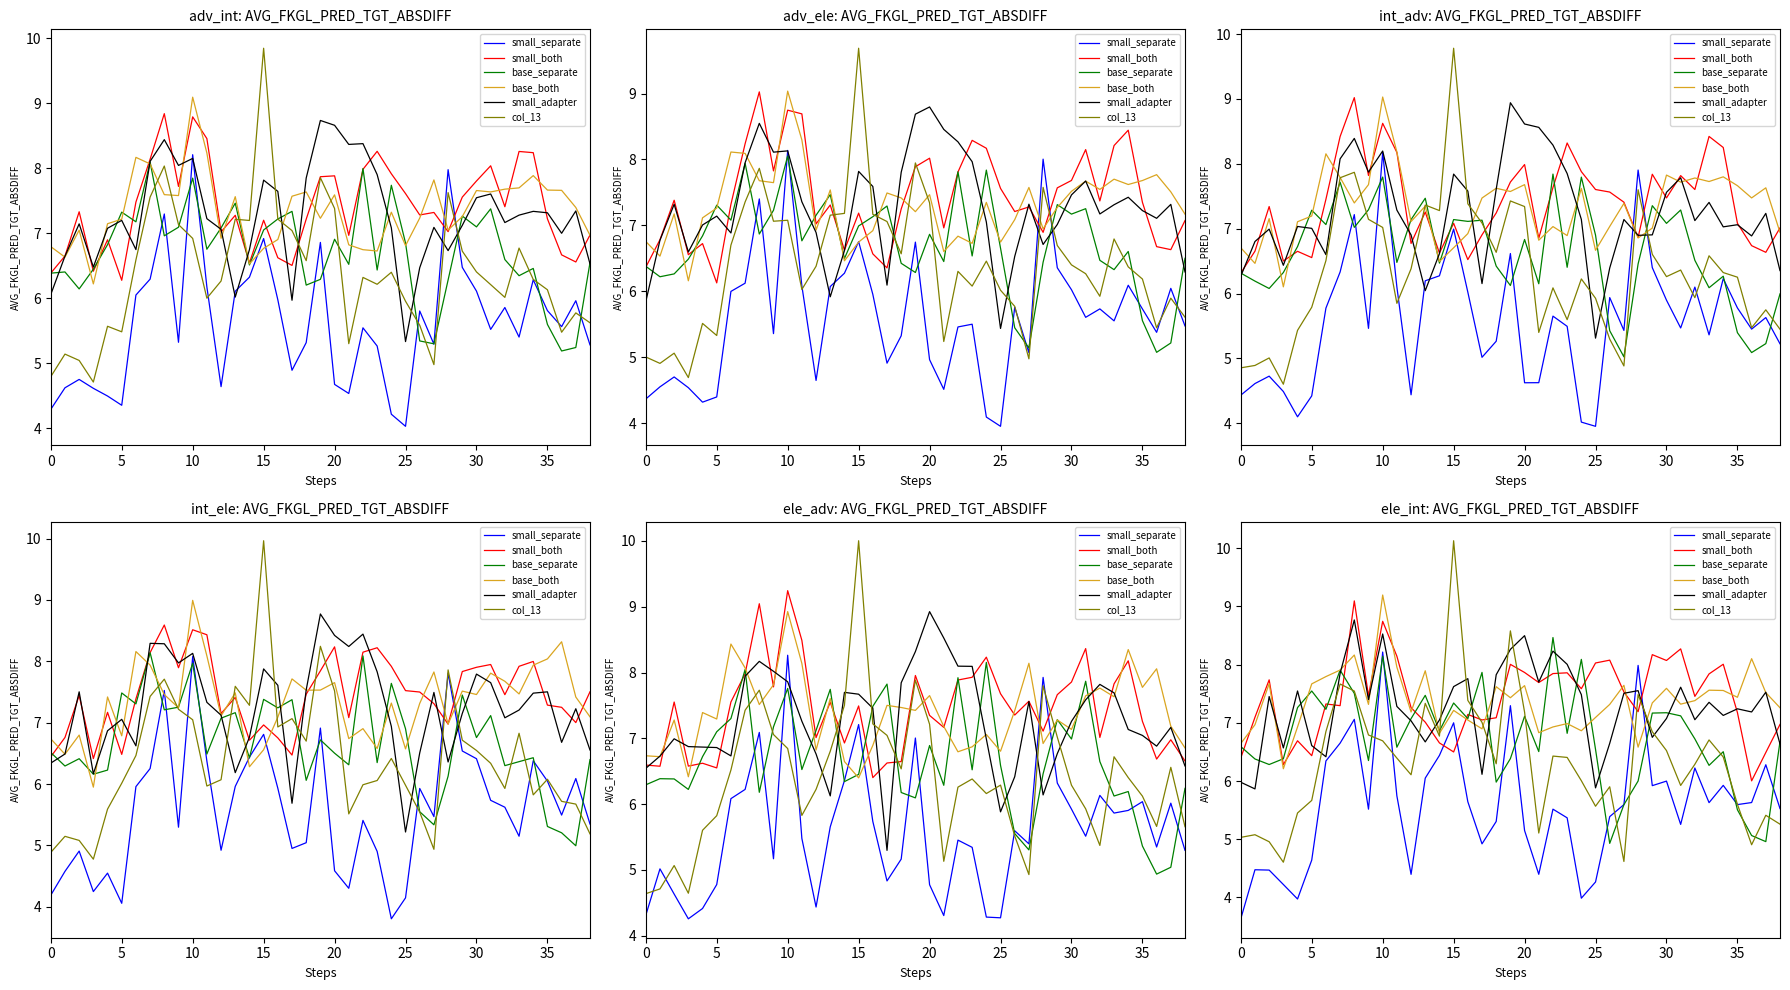

What is the difference between the highest and lowest values at 23?

2.6